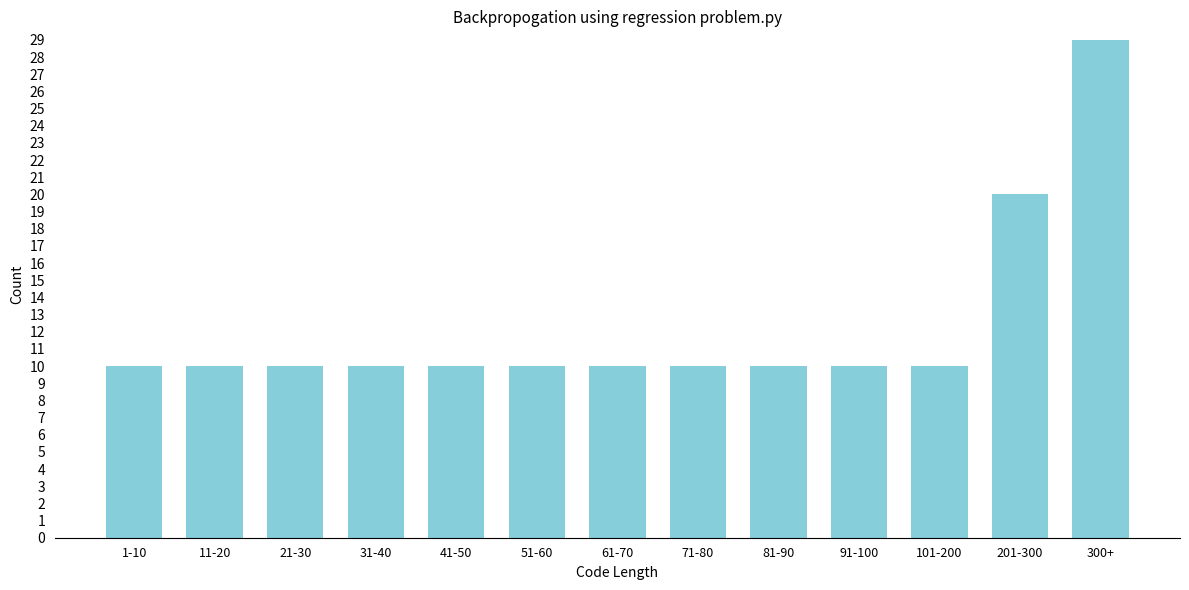

Reading left to right, what are all the values shown in this chart?

1-10=10	11-20=10	21-30=10	31-40=10	41-50=10	51-60=10	61-70=10	71-80=10	81-90=10	91-100=10	101-200=10	201-300=20	300+=29